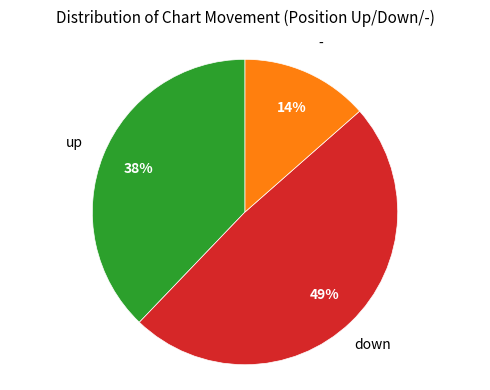

To the nearest percent, what is the average slice percentage?

33%